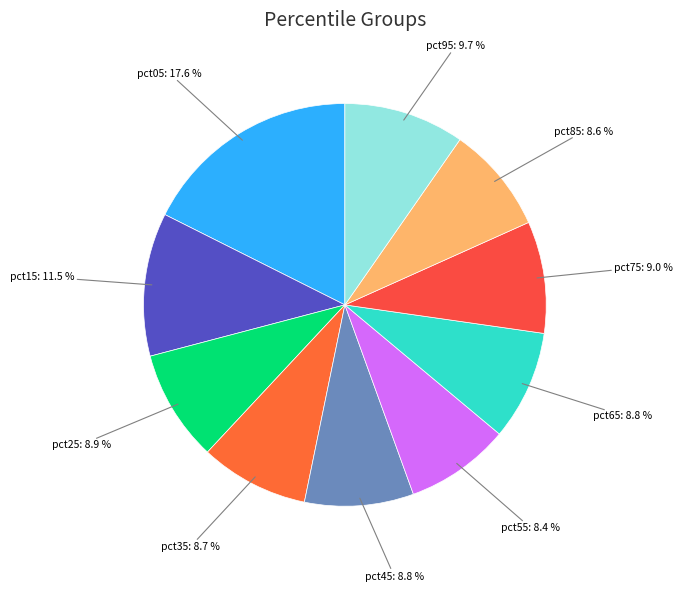

How many segments does this pie chart have?

10